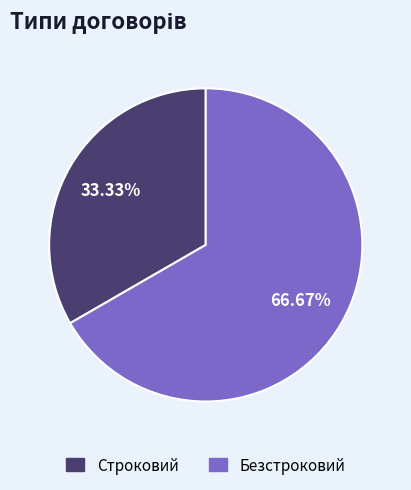

Combined, what portion of the pie is Строковий and Безстроковий?

100.0%